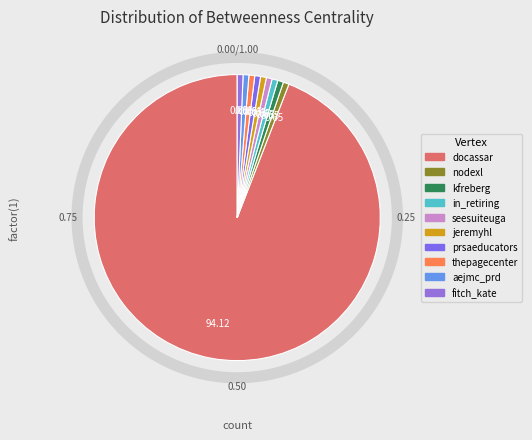

Does any single category account for the majority?

Yes